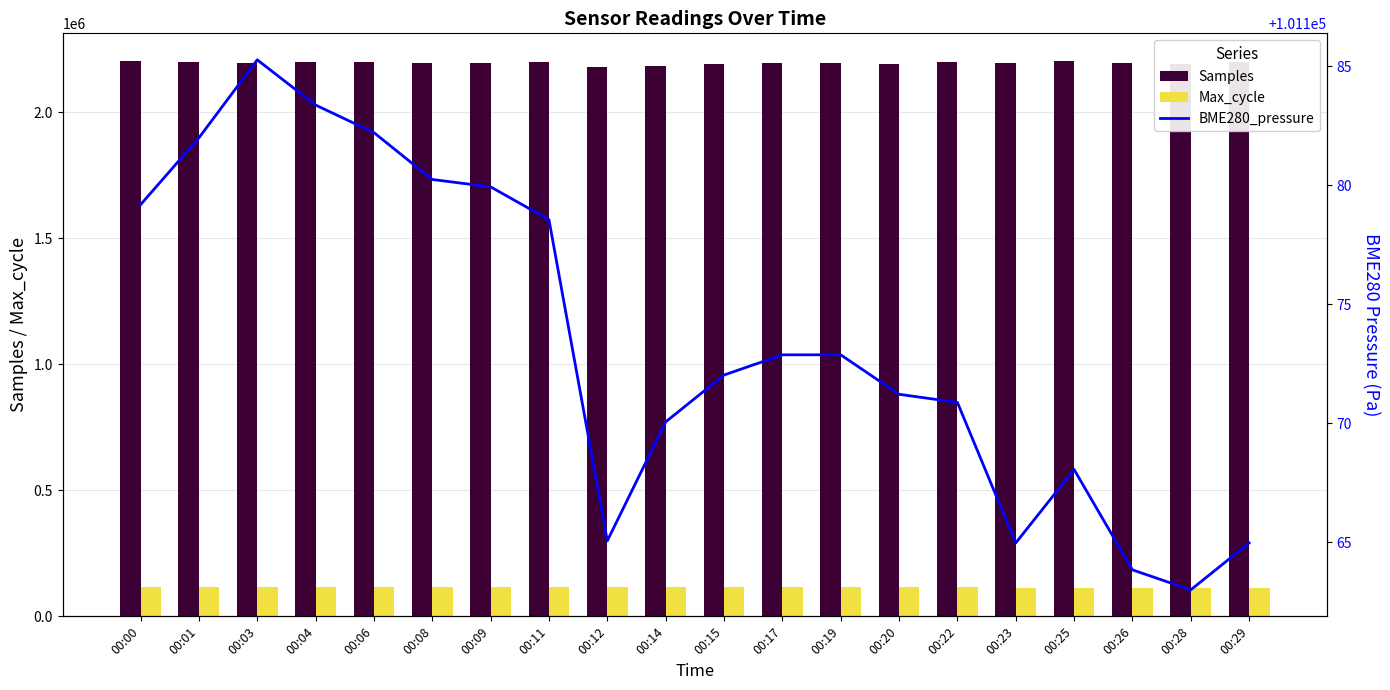

What is the spread (max minus min) of values at 00:28?

2090441.0